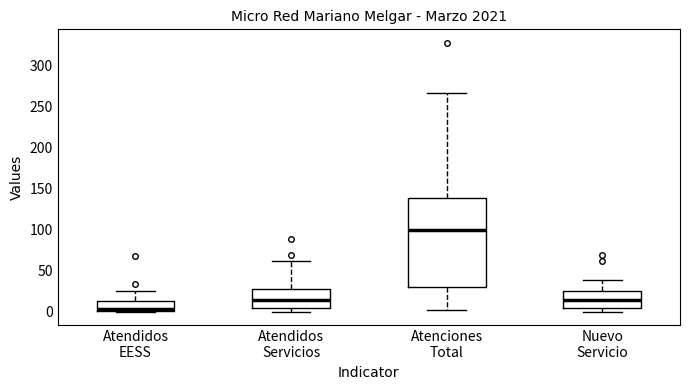

Reading left to right, read every box against the y-axis: the position of its median line, the range the box covers, and the ends of its whiskers. The values are not printed on the chart, so give them approximately, as read against the axis.

Atendidos EESS: median 5, box 0 to 15, whiskers 0 to 25
Atendidos Servicios: median 15, box 5 to 30, whiskers 0 to 60
Atenciones Total: median 100, box 30 to 140, whiskers 0 to 265
Nuevo Servicio: median 15, box 5 to 25, whiskers 0 to 40